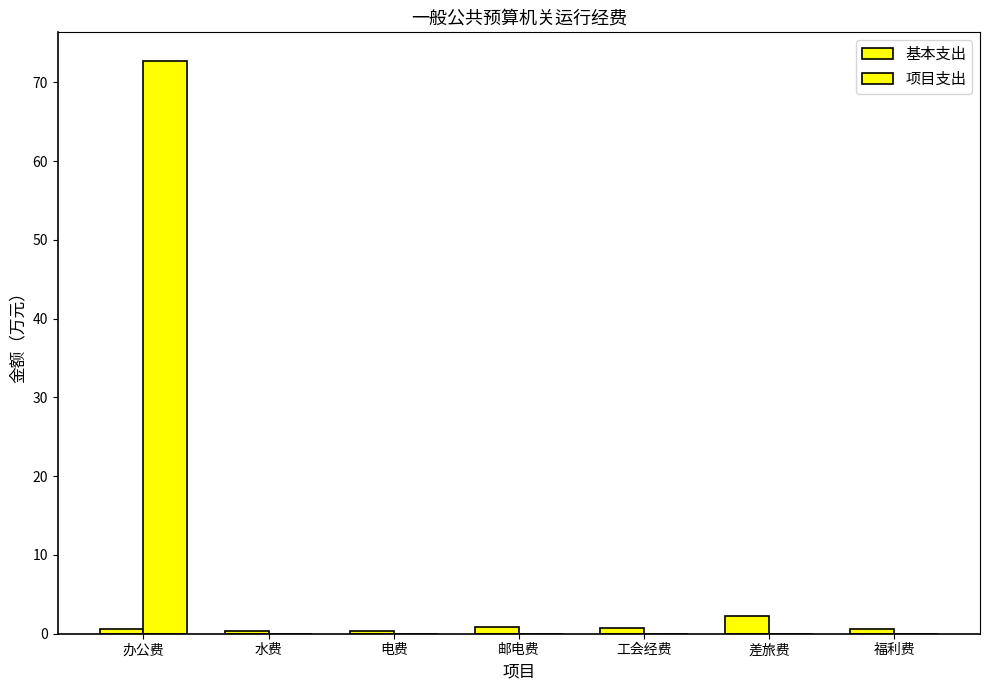

Where is 基本支出 nearest to the value 1?

邮电费